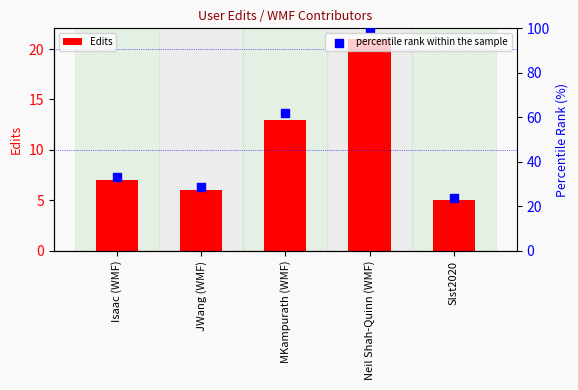

Which series contains the highest Y value?

percentile rank within the sample